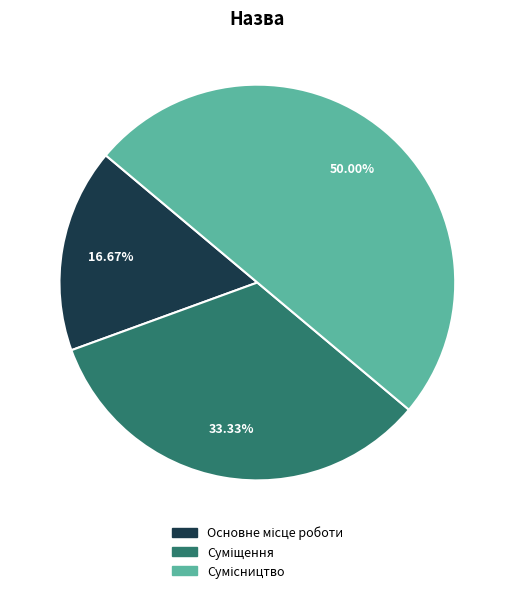

Count the number of slices in the pie.

3